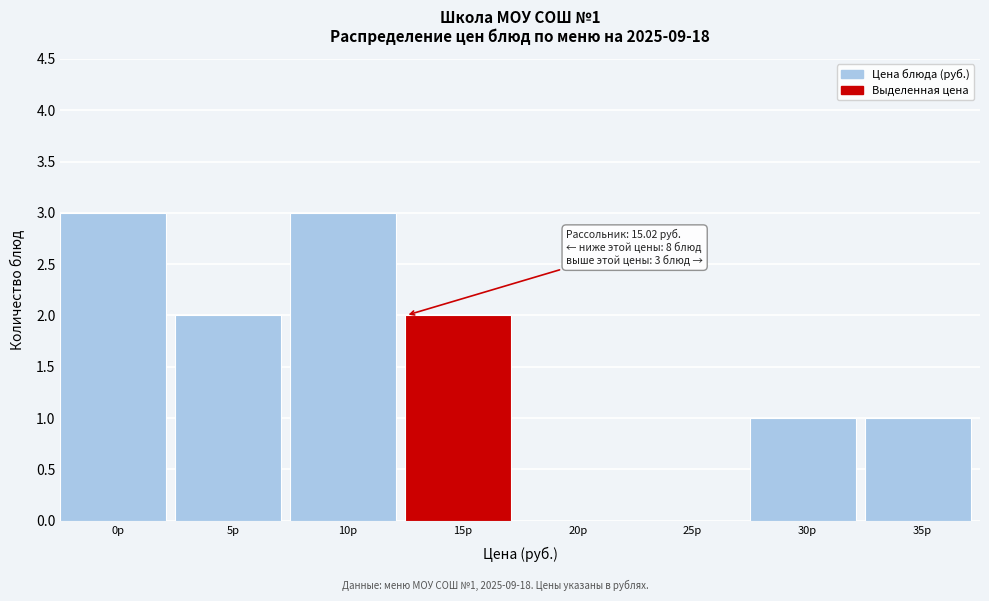

Reading right to left, transcribe all the data shown in this chart.

35р=1	30р=1	25р=0	20р=0	15р=2	10р=3	5р=2	0р=3